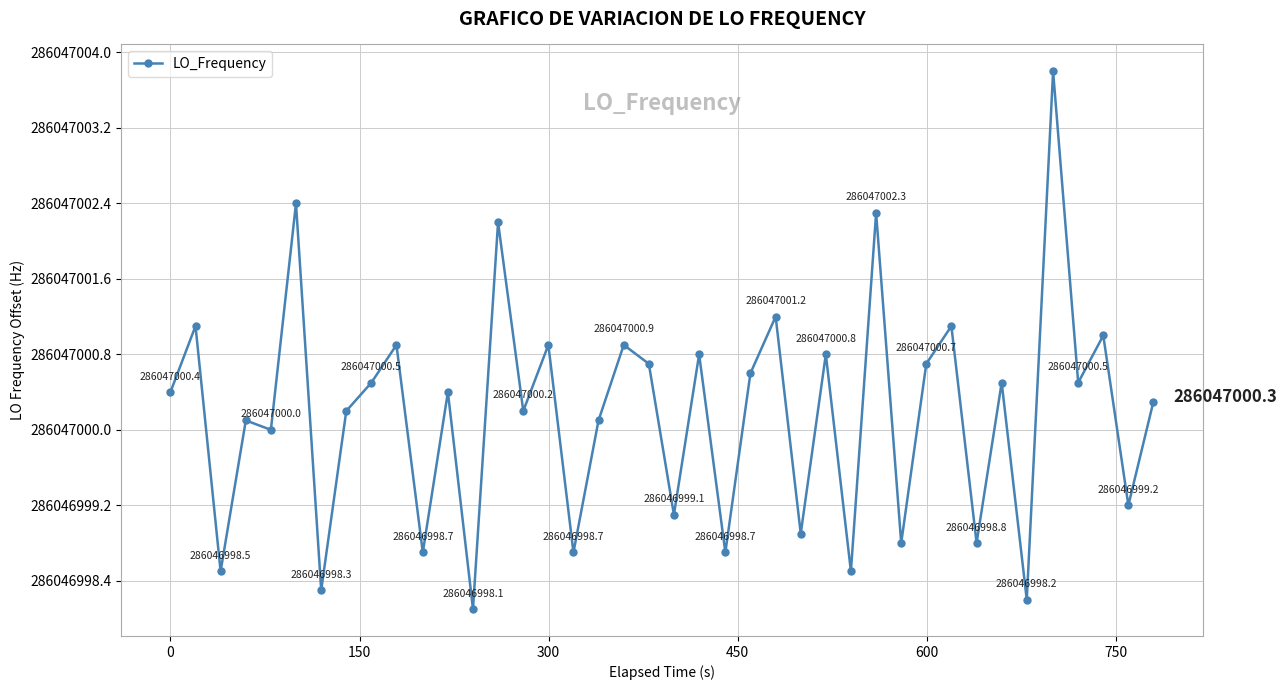

Is this an area chart (filled region under the line)?

No